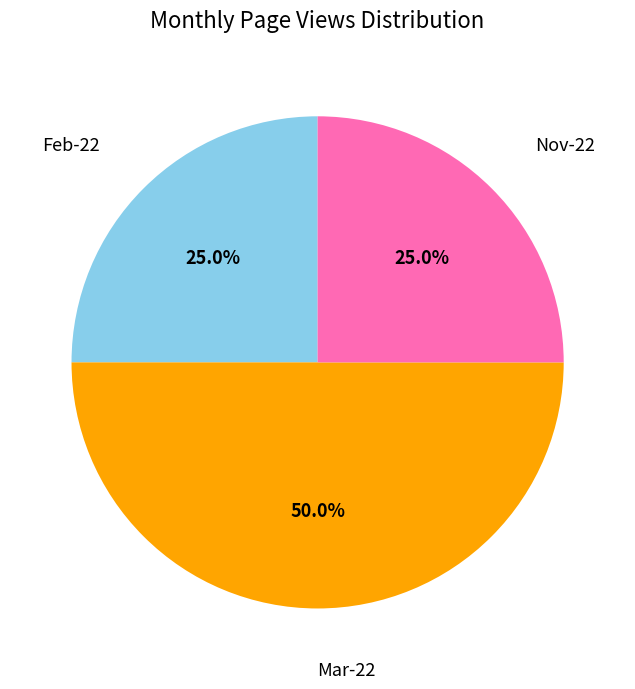

Does Nov-22 account for over 50% of the chart?

No